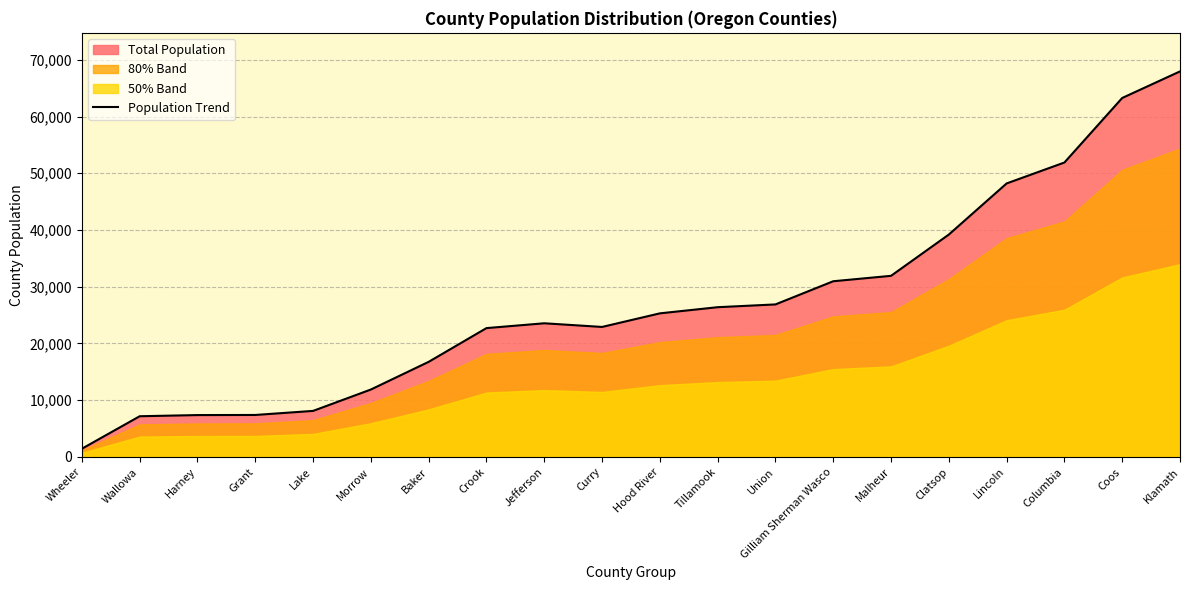

List the labels in order of value, smallest first.

Wheeler, Wallowa, Harney, Grant, Lake, Morrow, Baker, Crook, Curry, Jefferson, Hood River, Tillamook, Union, Gilliam Sherman Wasco, Malheur, Clatsop, Lincoln, Columbia, Coos, Klamath